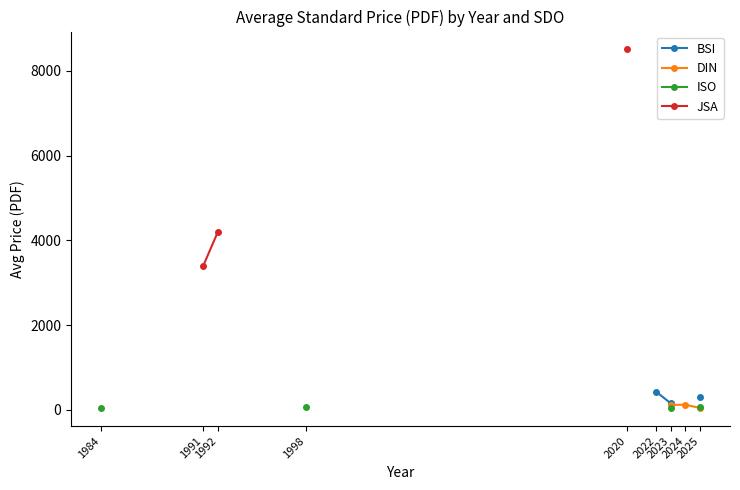

True or false: ISO and JSA cross at least once.

False